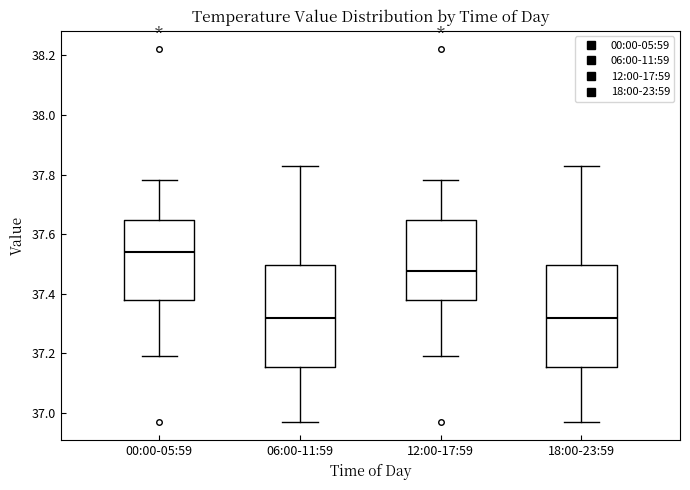

Reading left to right, read every box against the y-axis: the position of its median line, the range the box covers, and the ends of its whiskers. The values are not printed on the chart, so give them approximately, as read against the axis.

00:00-05:59: median 37.54, box 37.38 to 37.64, whiskers 37.20 to 37.78
06:00-11:59: median 37.32, box 37.16 to 37.50, whiskers 36.98 to 37.84
12:00-17:59: median 37.48, box 37.38 to 37.64, whiskers 37.20 to 37.78
18:00-23:59: median 37.32, box 37.16 to 37.50, whiskers 36.98 to 37.84